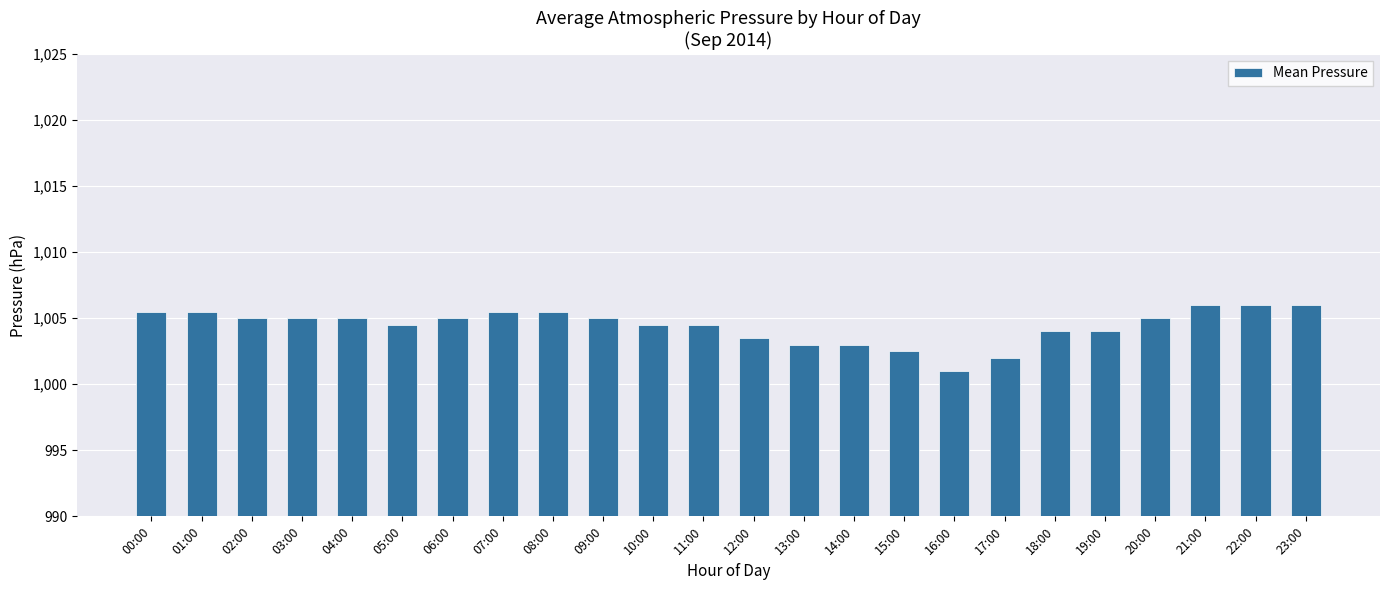

What is the ratio of the value at 03:00 to the value at 19:00?

1.0